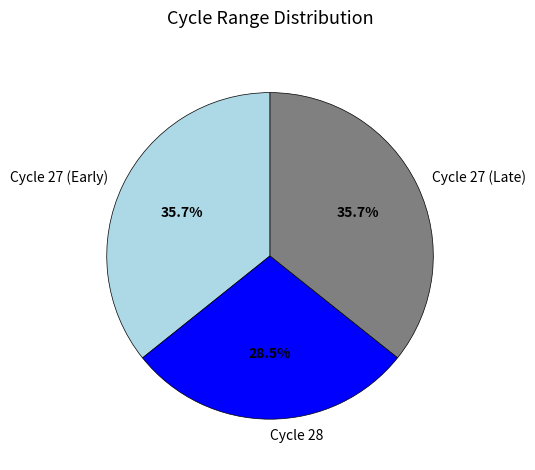

Does any single category account for the majority?

No